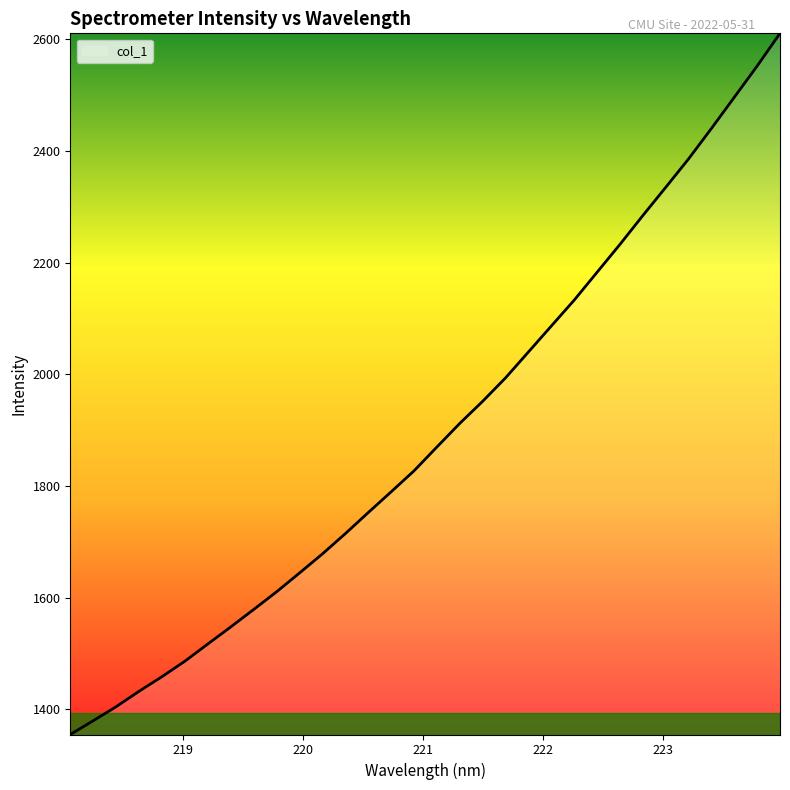

What is the greatest value displayed?

2610.9